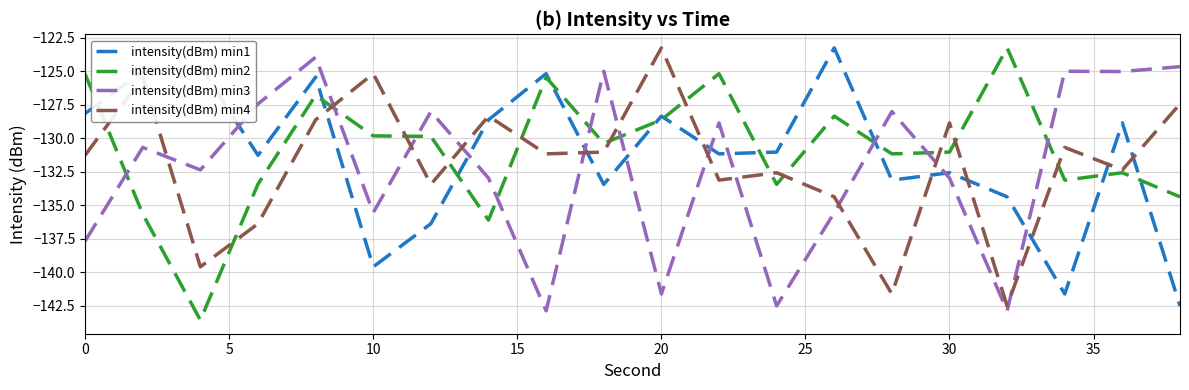

After their last crossing, which series has the higher values: intensity(dBm) min4 or intensity(dBm) min3?

intensity(dBm) min3